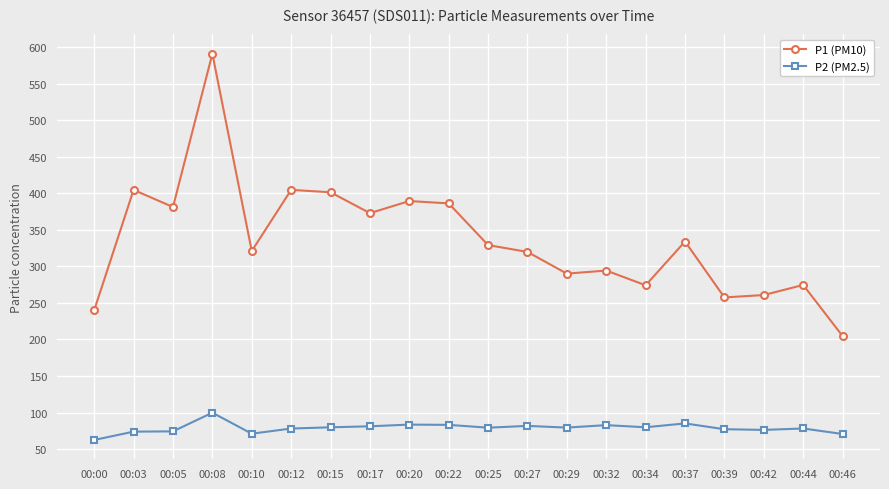

Where is the first local maximum for P1 (PM10)?

00:03